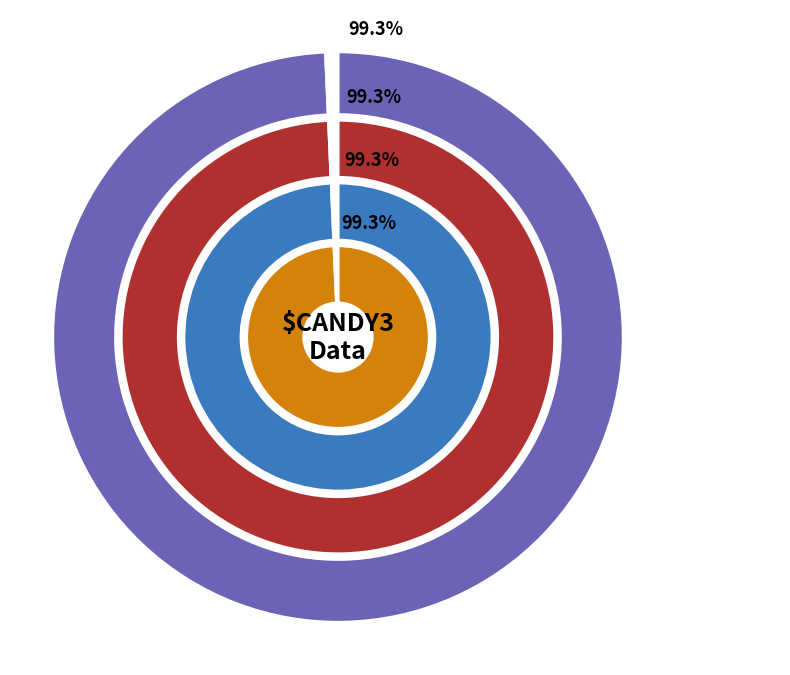

Combined, do 28 and 14 account for over 50%?

No